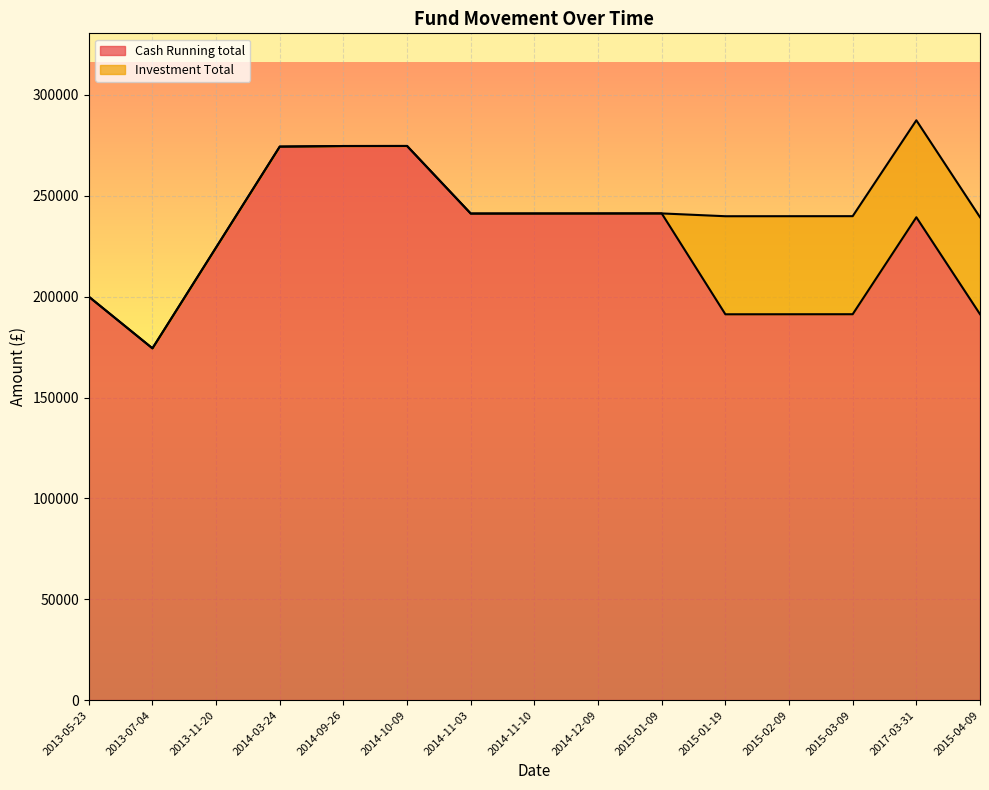

What is the greatest value displayed?

274693.9